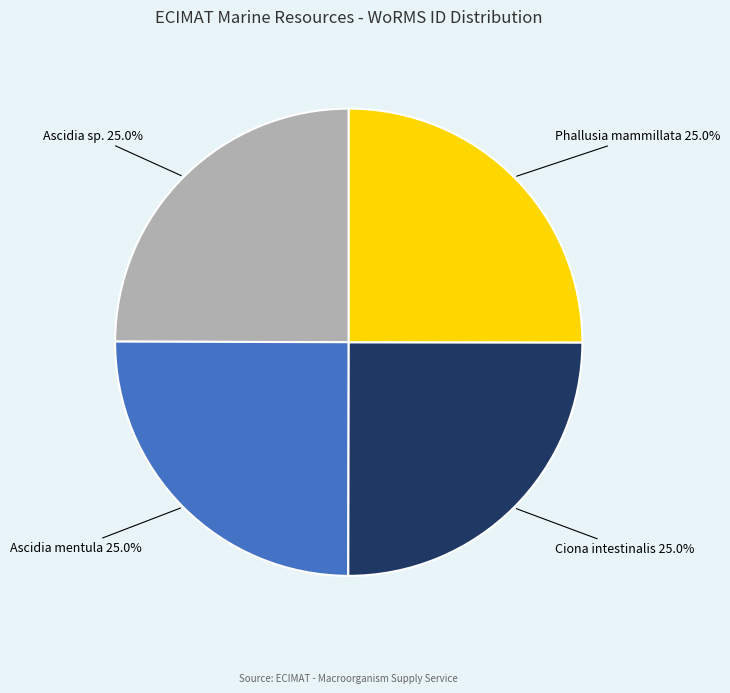

Approximately how many times larger is the value at Phallusia mammillata compared to Ascidia mentula?

1.0